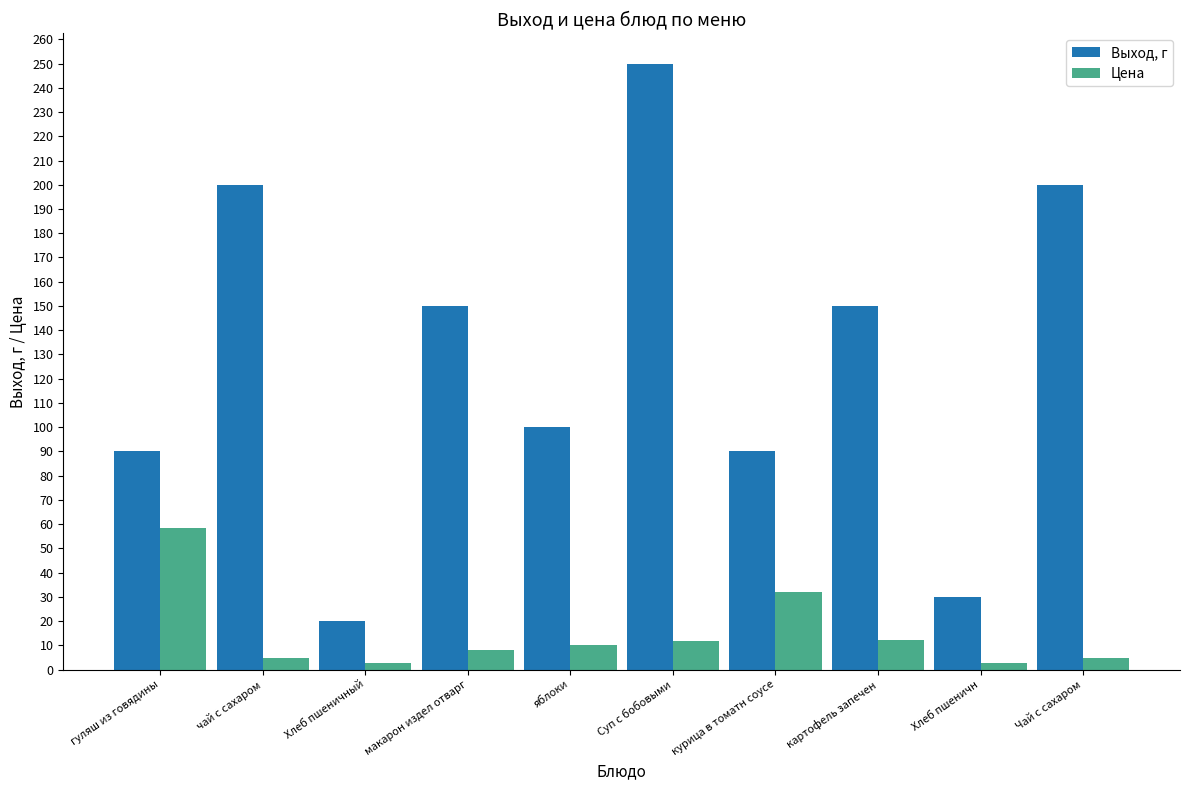

What is the total value across all series at яблоки?

110.0